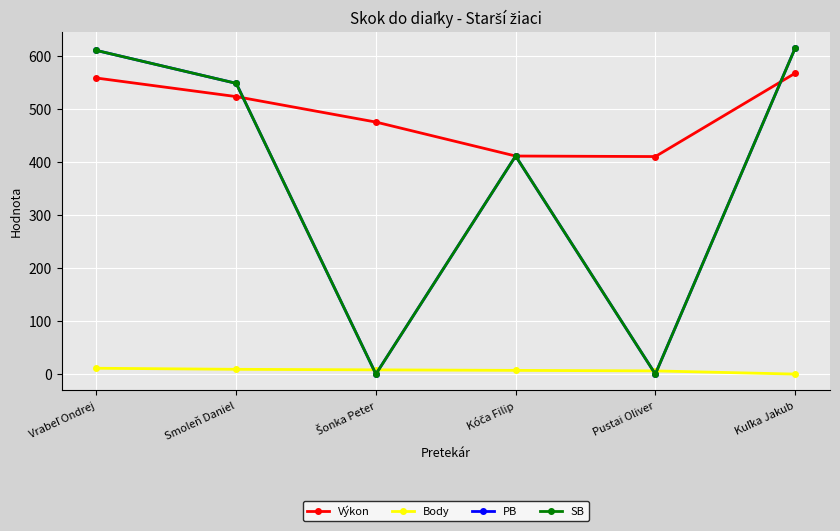

List the labels in order of PB value, largest first.

Kuľka Jakub, Vrabeľ Ondrej, Smoleň Daniel, Kóča Filip, Šonka Peter, Pustai Oliver